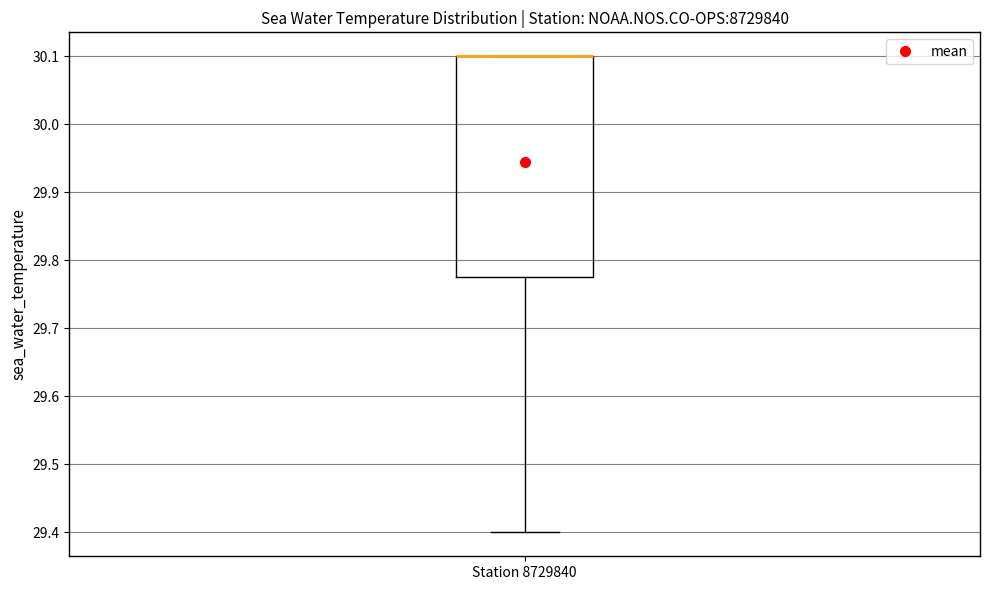

Where is the lower edge of the box for Station 8729840 on the y-axis? The values are not printed on the chart, so give them approximately, as read against the axis.

29.78